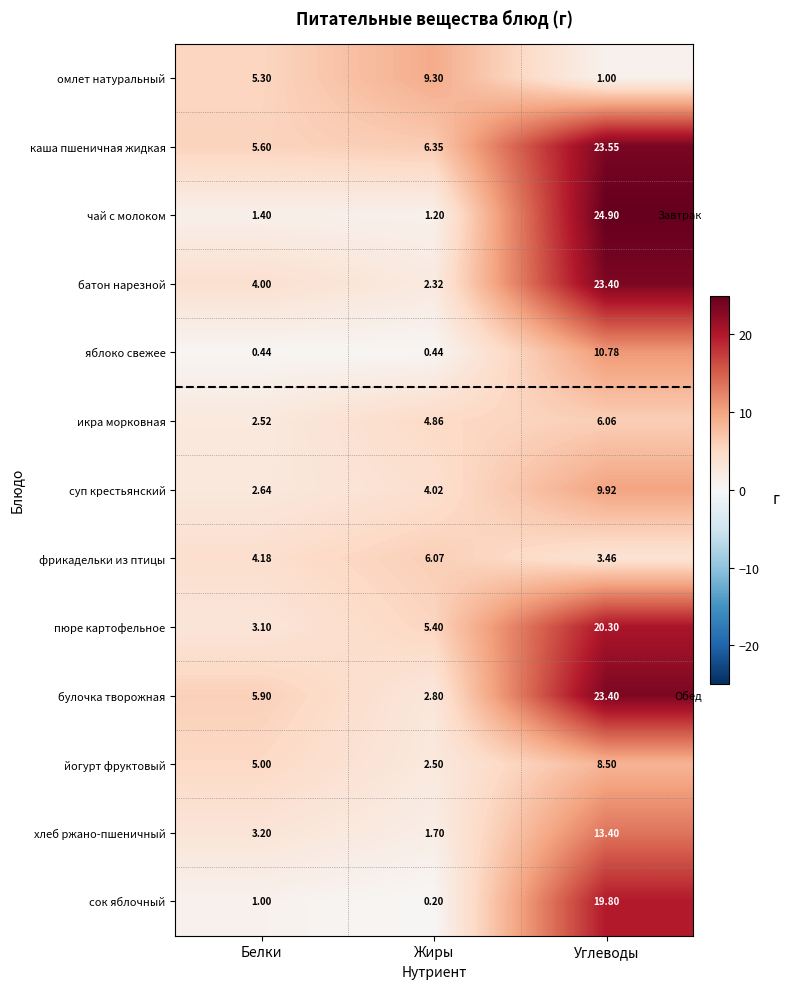

At how many categories does at least one series exceed 5?

3